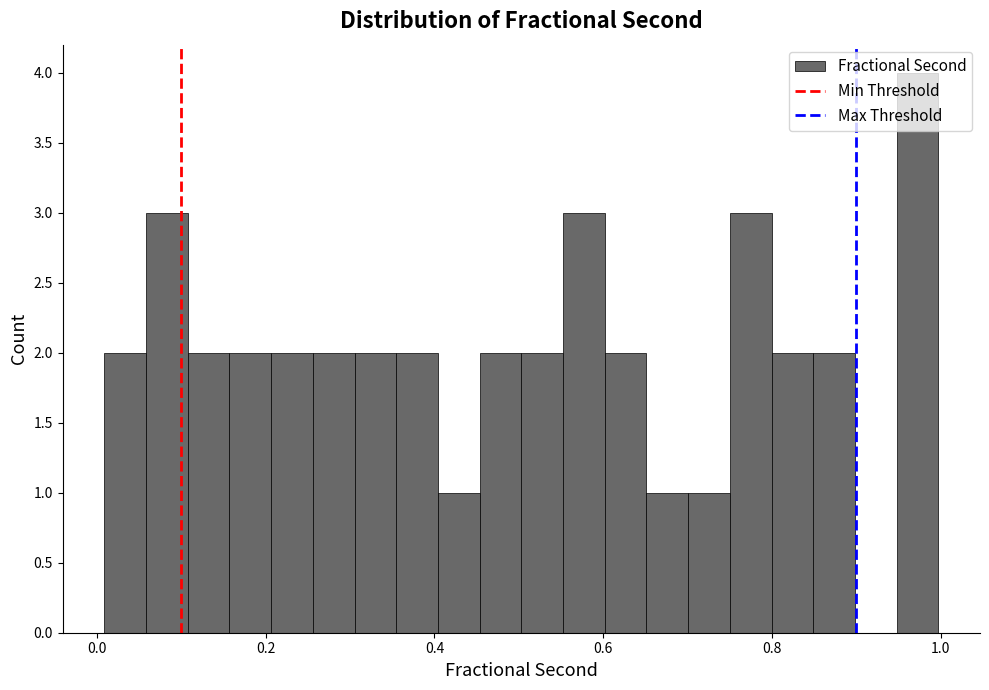

Read against the x-axis, roughly where is the centre of the tallest bar?

0.98